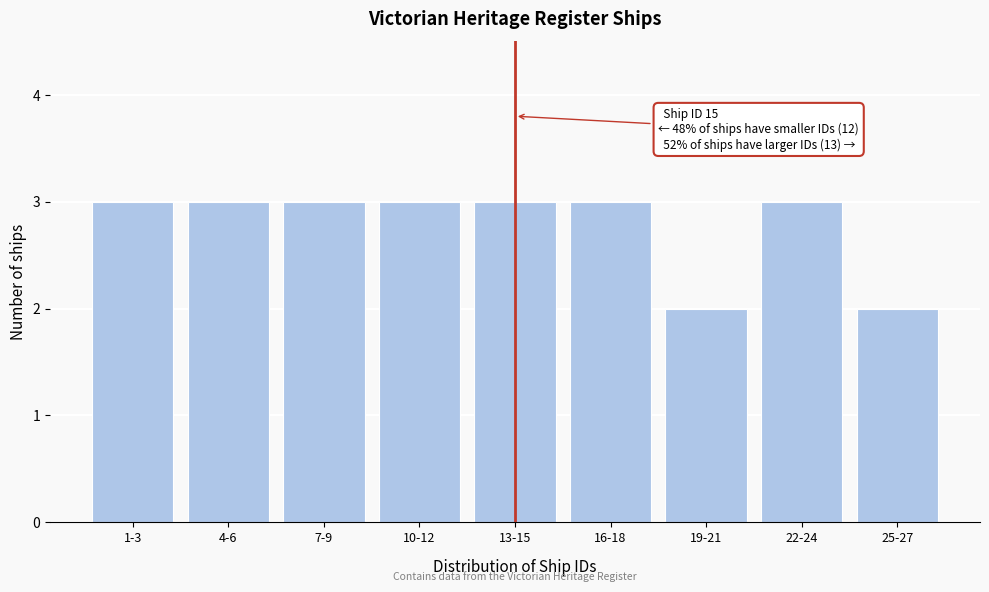

Reading left to right, what are all the values shown in this chart?

1-3=3	4-6=3	7-9=3	10-12=3	13-15=3	16-18=3	19-21=2	22-24=3	25-27=2